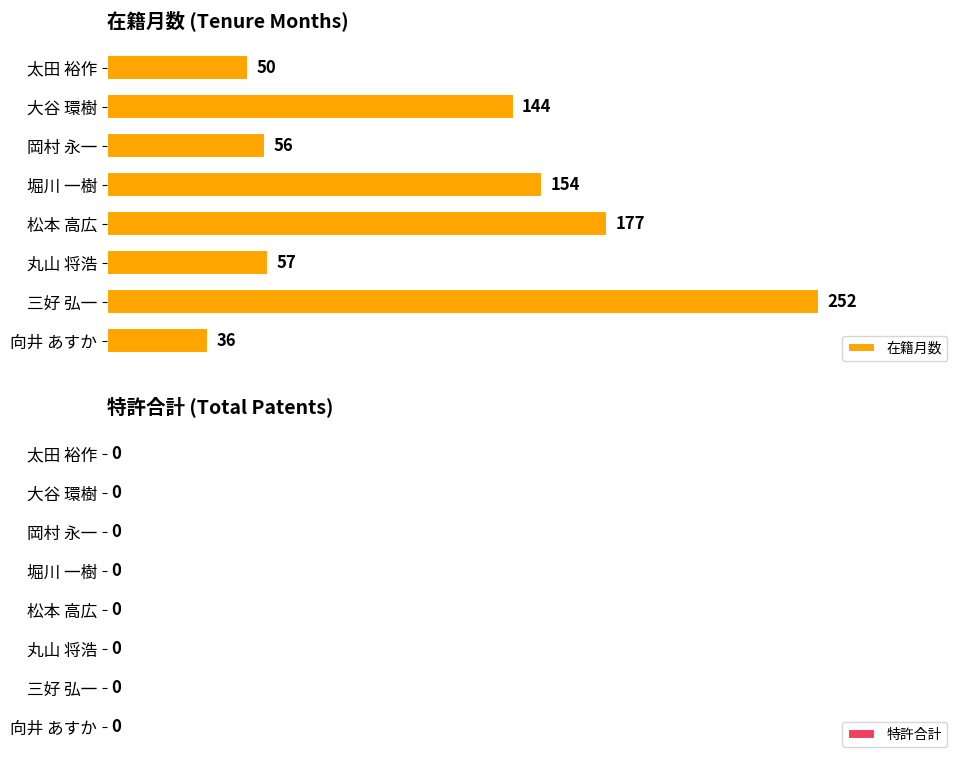

What is the ratio of the value at 堀川 一樹 to the value at 松本 高広?

0.9